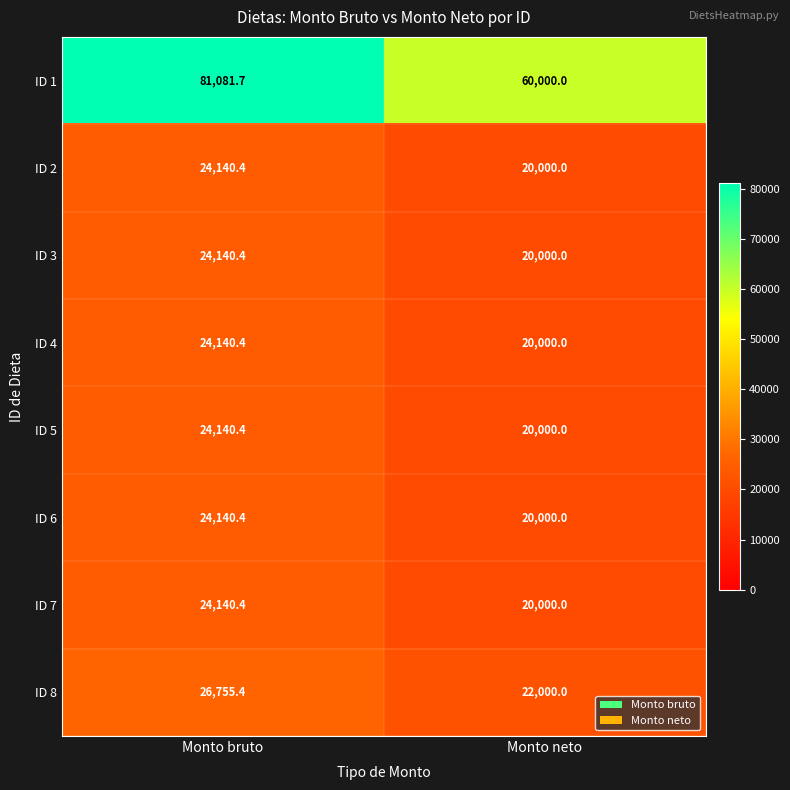

What is the greatest value displayed?

81081.7